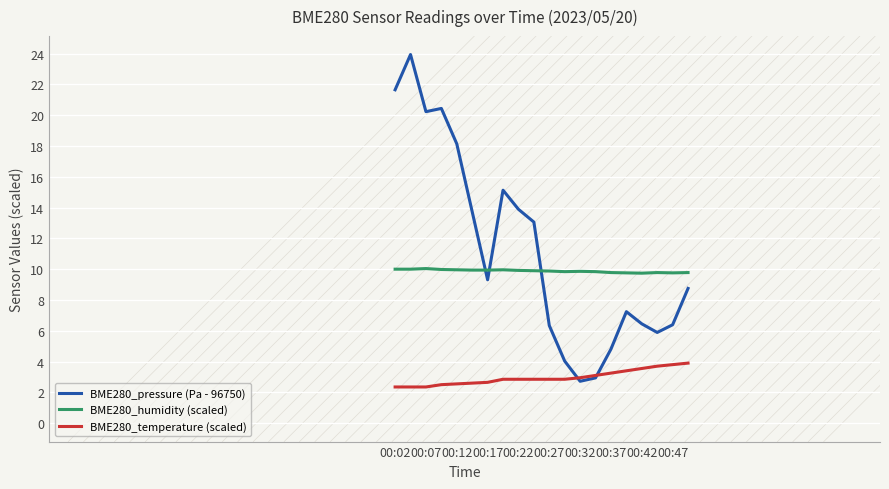

How many lines are shown in the chart?

3